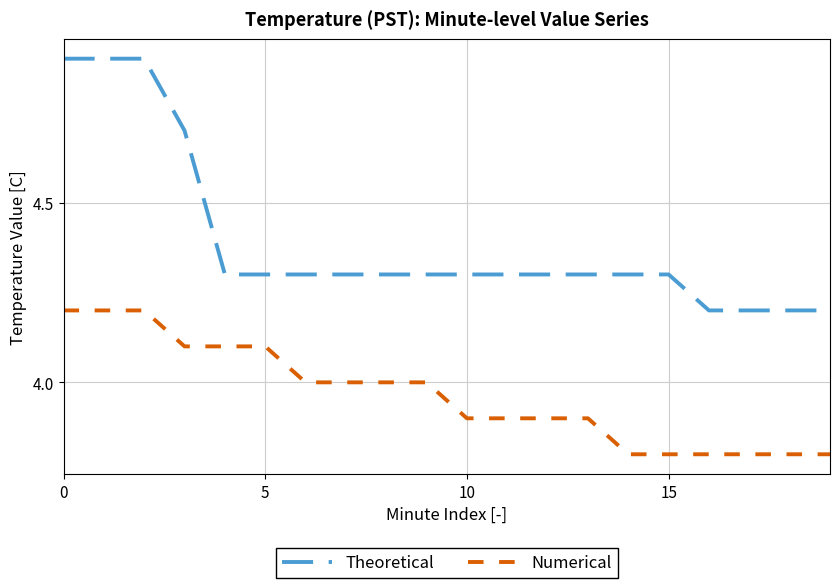

Reading left to right, list all the values displayed in this chart.

Theoretical: 4.9	4.9	4.9	4.7	4.3	4.3	4.3	4.3	4.3	4.3	4.3	4.3	4.3	4.3	4.3	4.3	4.2	4.2	4.2	4.2
Numerical: 4.2	4.2	4.2	4.1	4.1	4.1	4.0	4.0	4.0	4.0	3.9	3.9	3.9	3.9	3.8	3.8	3.8	3.8	3.8	3.8